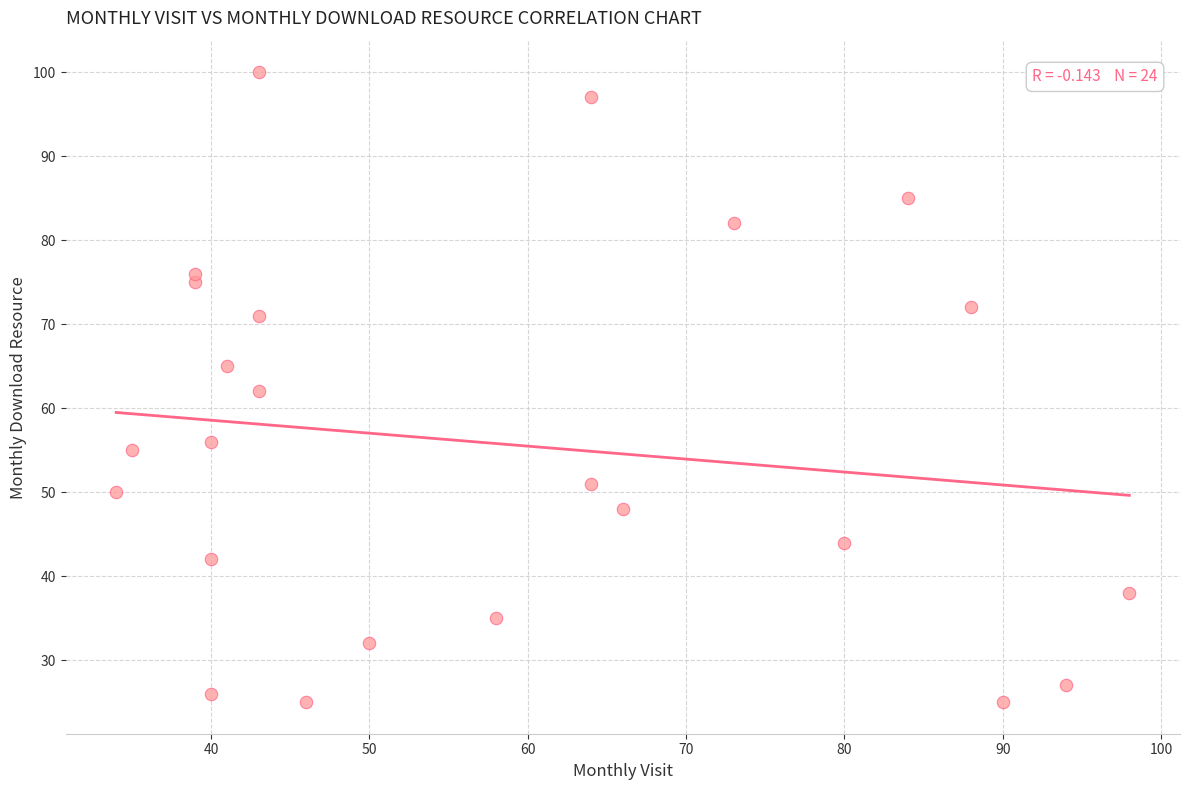

What is the range of X values (max minus min)?

64